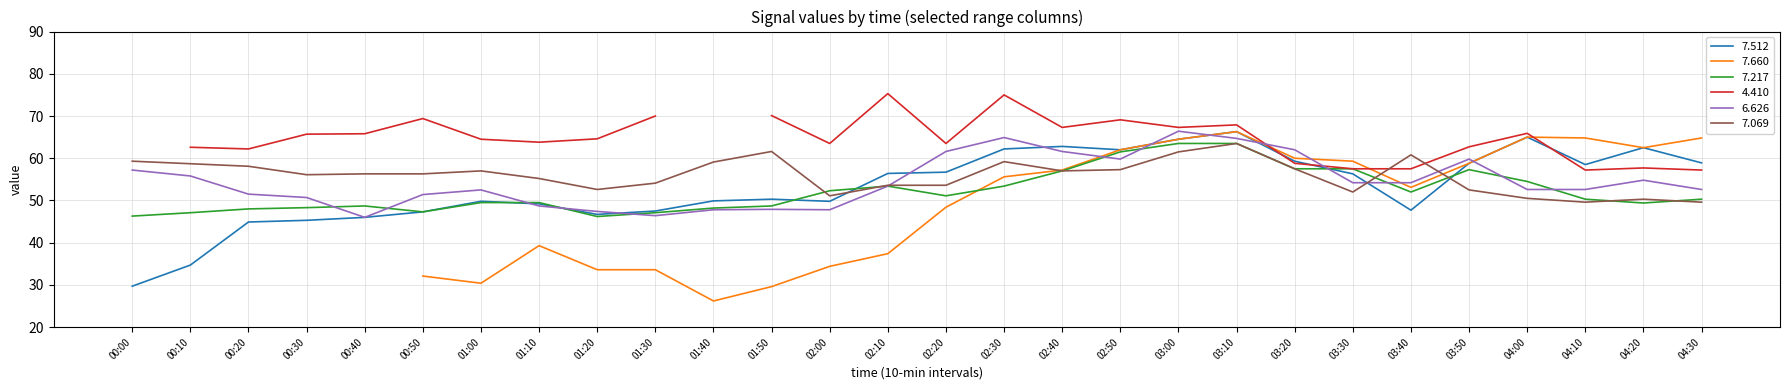

How many data points in   7.069 are less than 56?

12